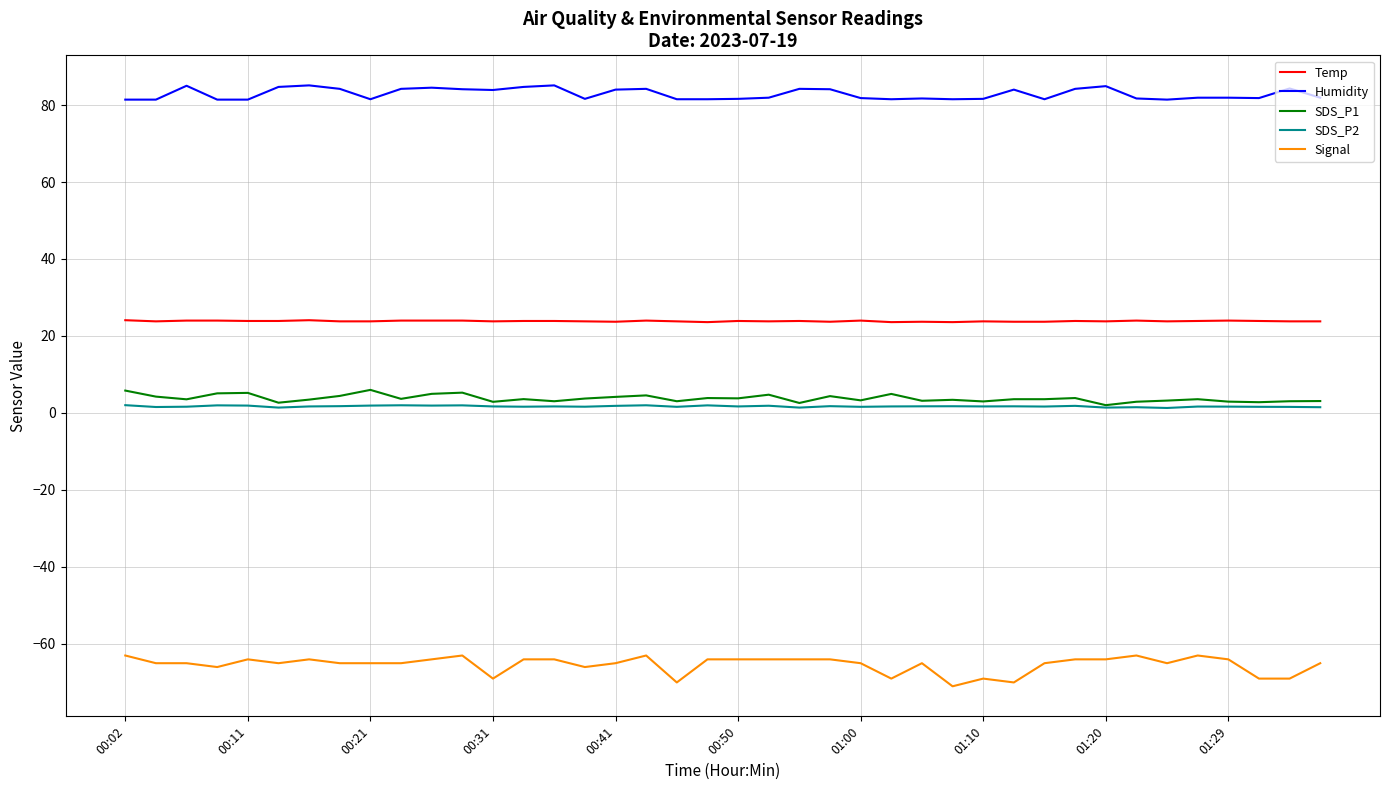

Which series has the widest spread of values?

Signal